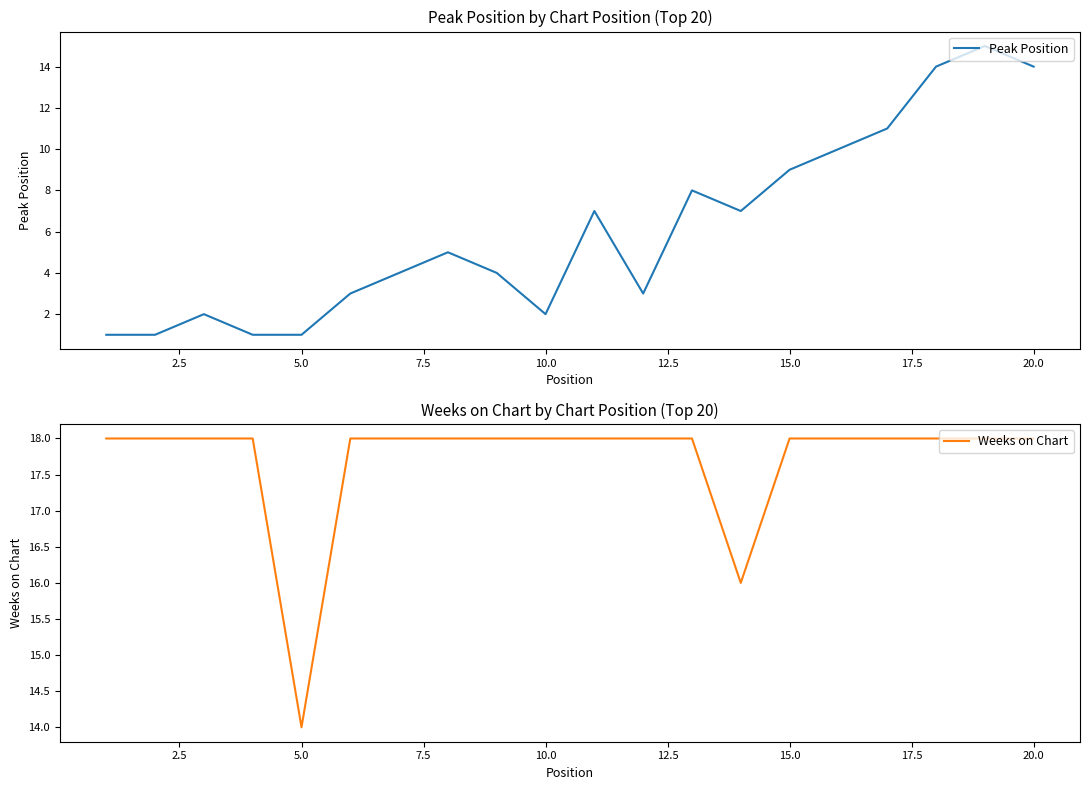

The Weeks on Chart series shows 12 at 15.0. True or false?

False